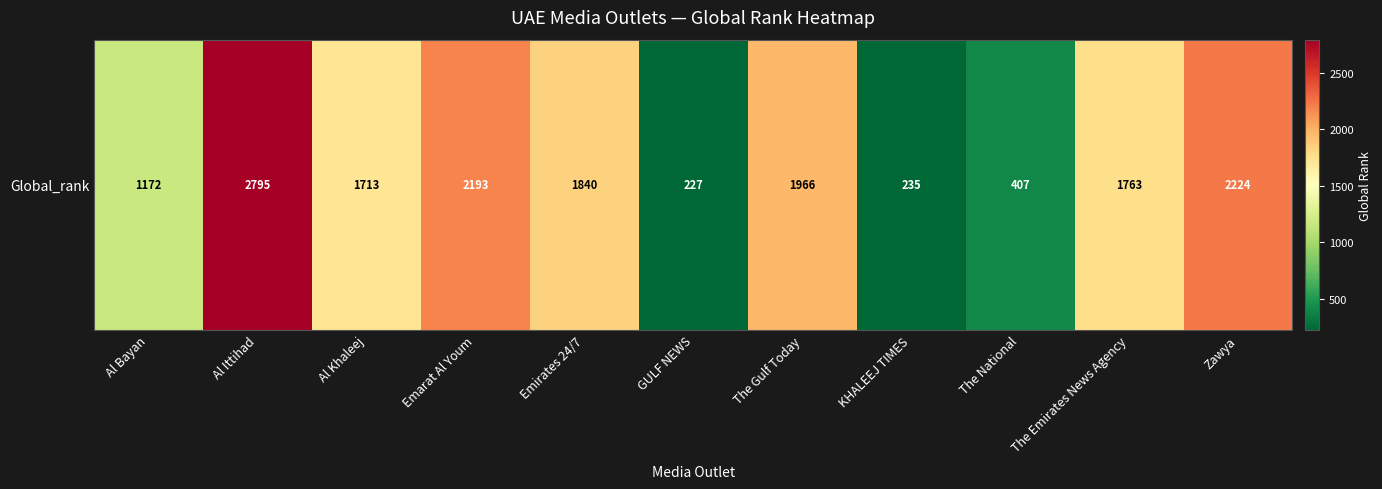

Which has a higher value, GULF NEWS or Al Ittihad?

Al Ittihad